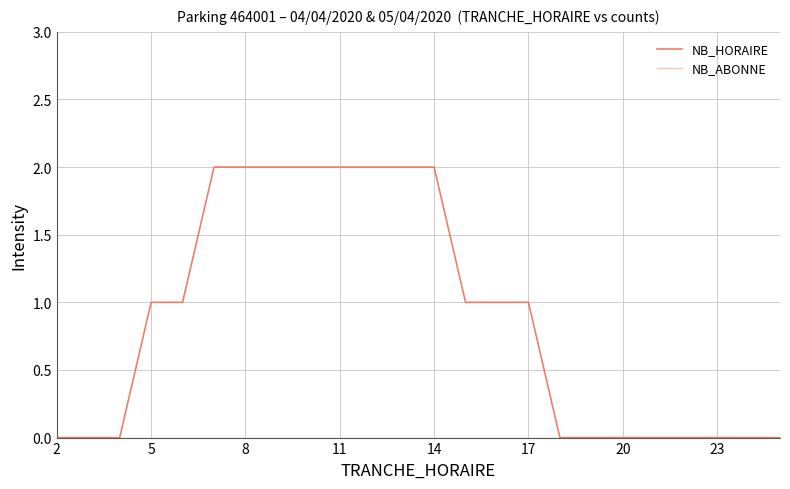

How many lines are shown in the chart?

2